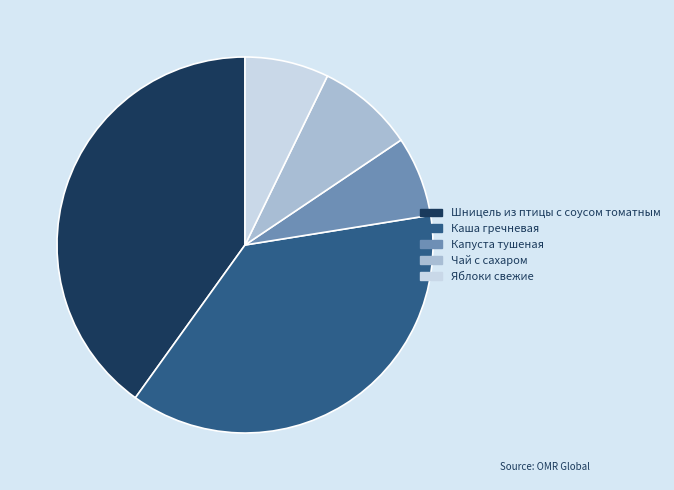

How many segments does this pie chart have?

5